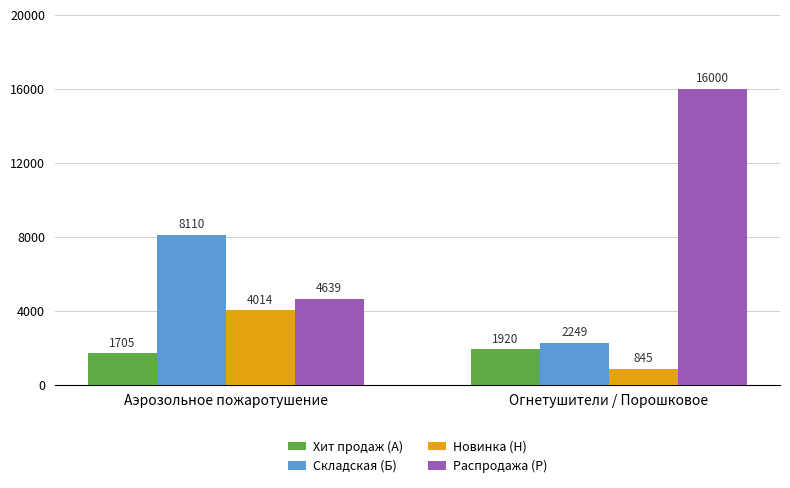

Which series has the largest range (max minus min)?

Распродажа (Р)